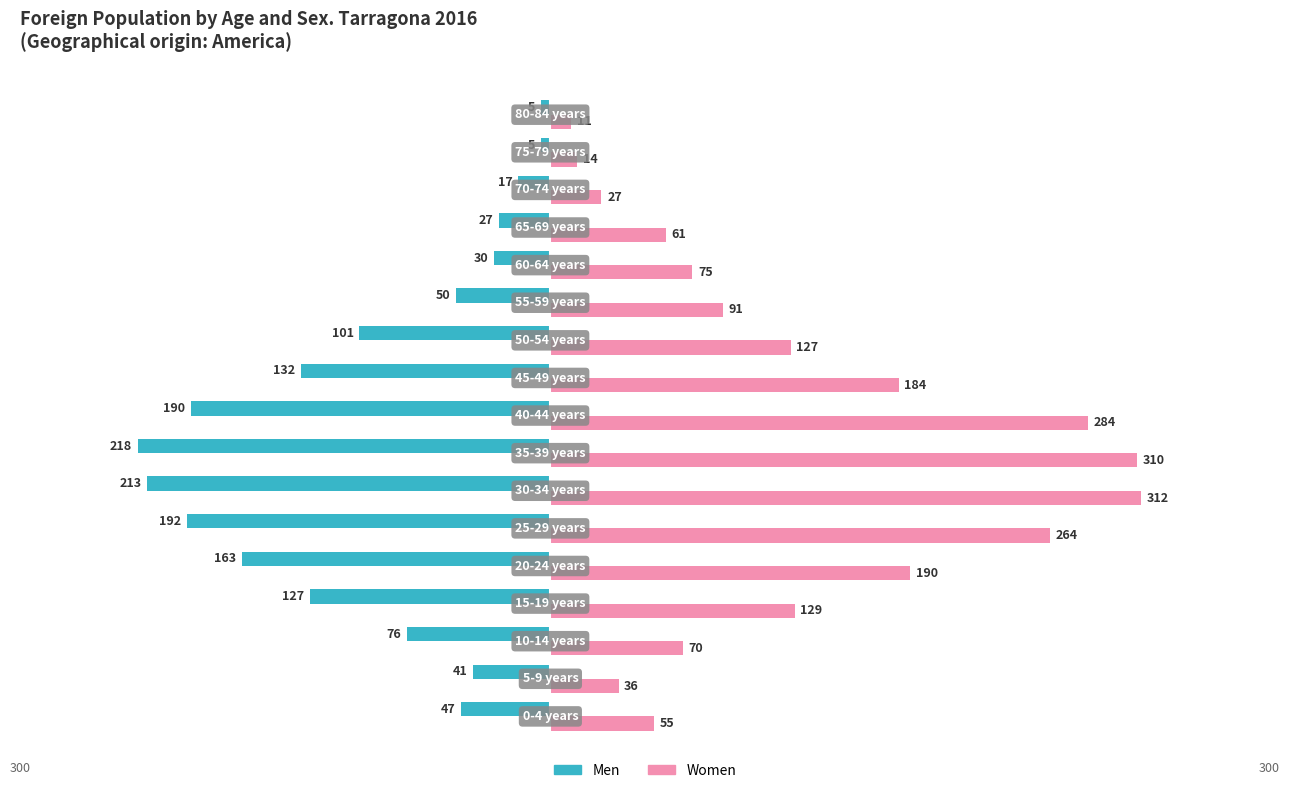

Which series has the largest total across all categories?

Women